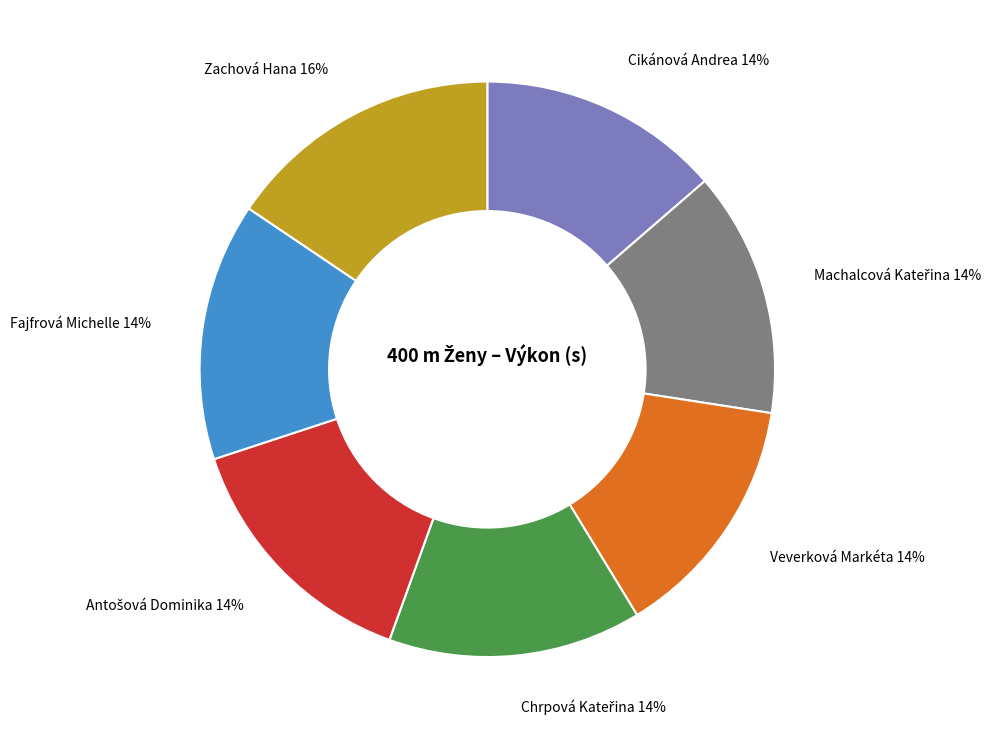

To the nearest percent, what is the difference between the largest and smallest slice percentages?

2%